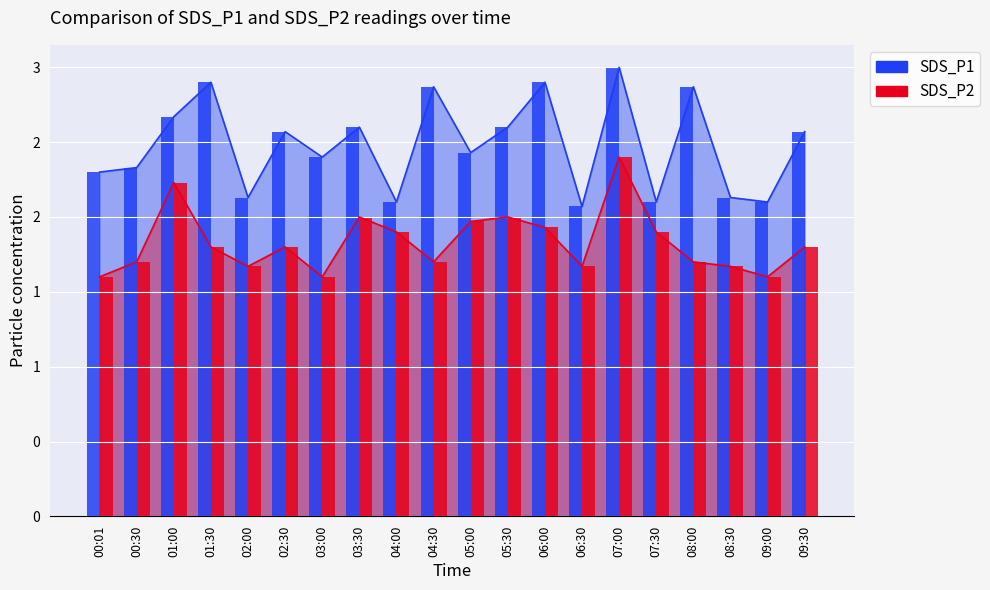

How many bars are there in total?

40